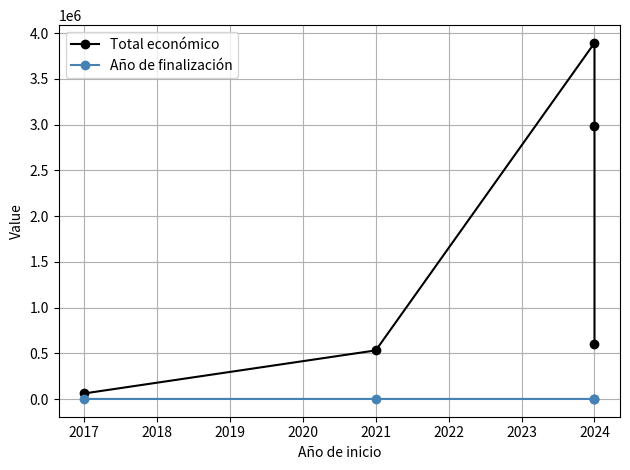

True or false: Año de finalización has more than 0 points higher than both neighbors.

False